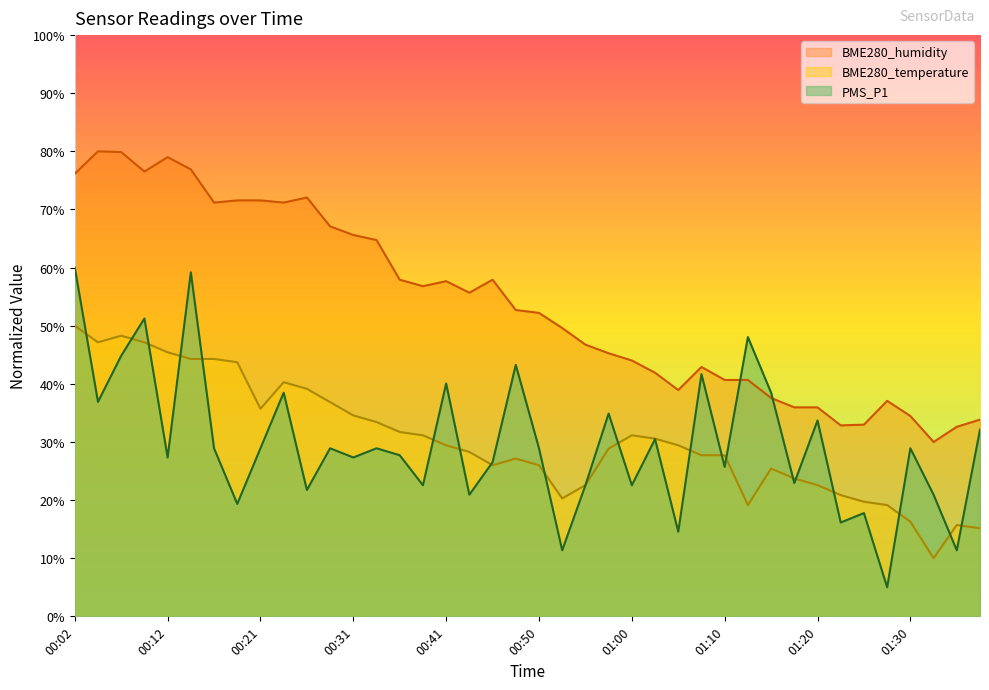

At 00:09, list the series in order from smallest to largest.

BME280_temperature, PMS_P1, BME280_humidity